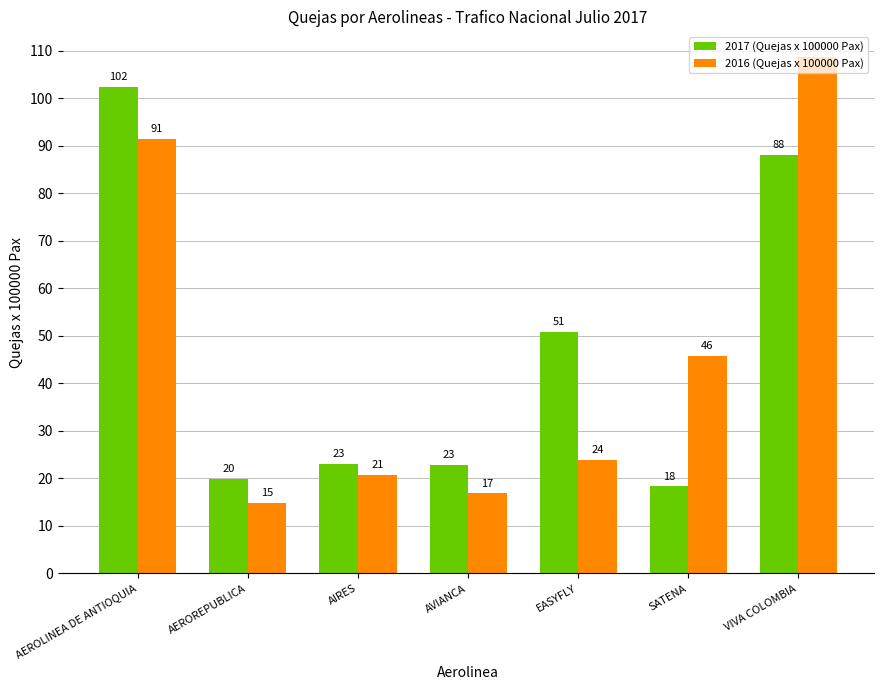

Rank the series by their average value, from highest to lowest.

2017 (Quejas x 100000 Pax), 2016 (Quejas x 100000 Pax)